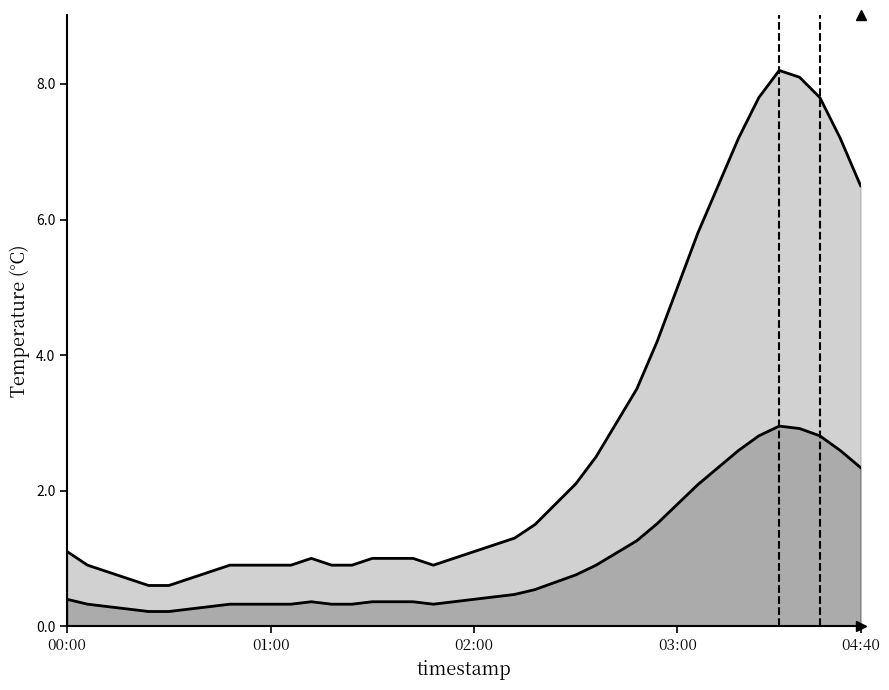

True or false: temperature has a value of 0.9 at 11.

True